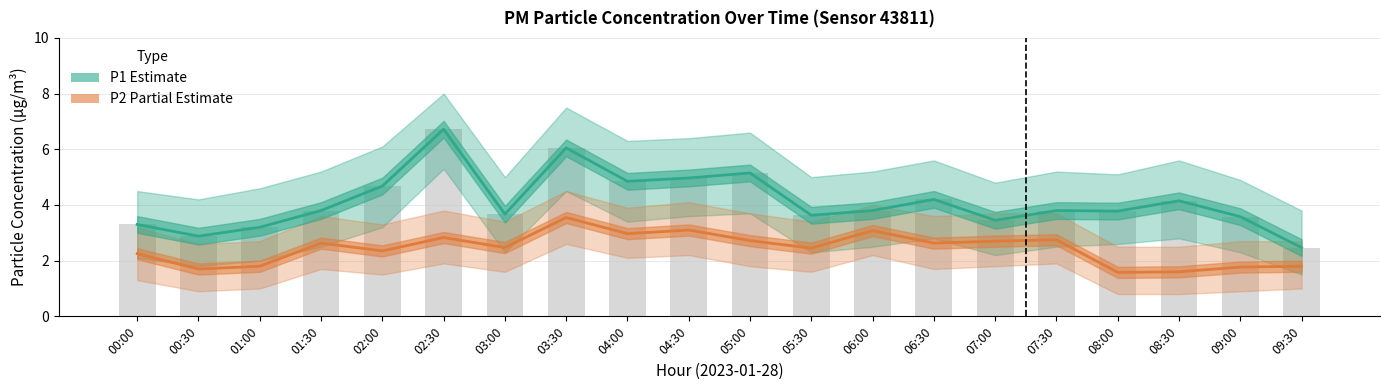

How many groups of bars are there?

20